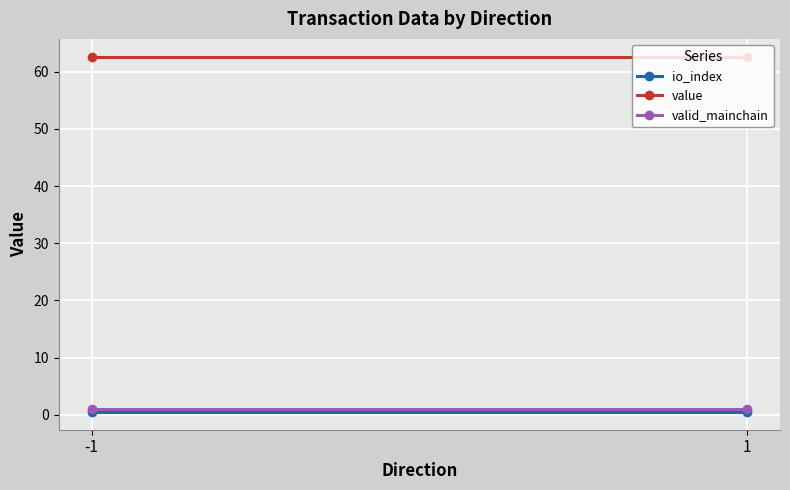

The value series shows 62.7 at 1. True or false?

True